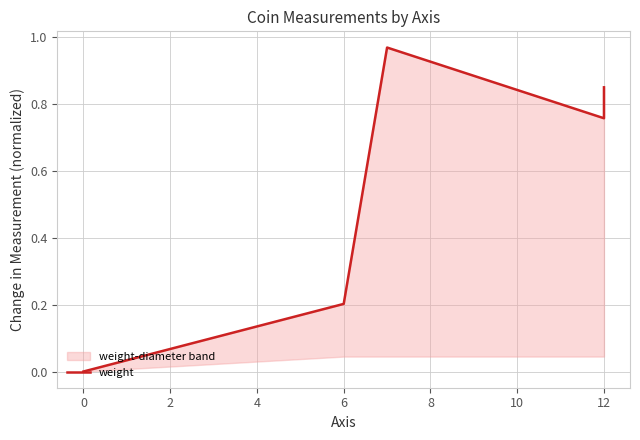

What is the difference between the maximum and minimum values?

1.0